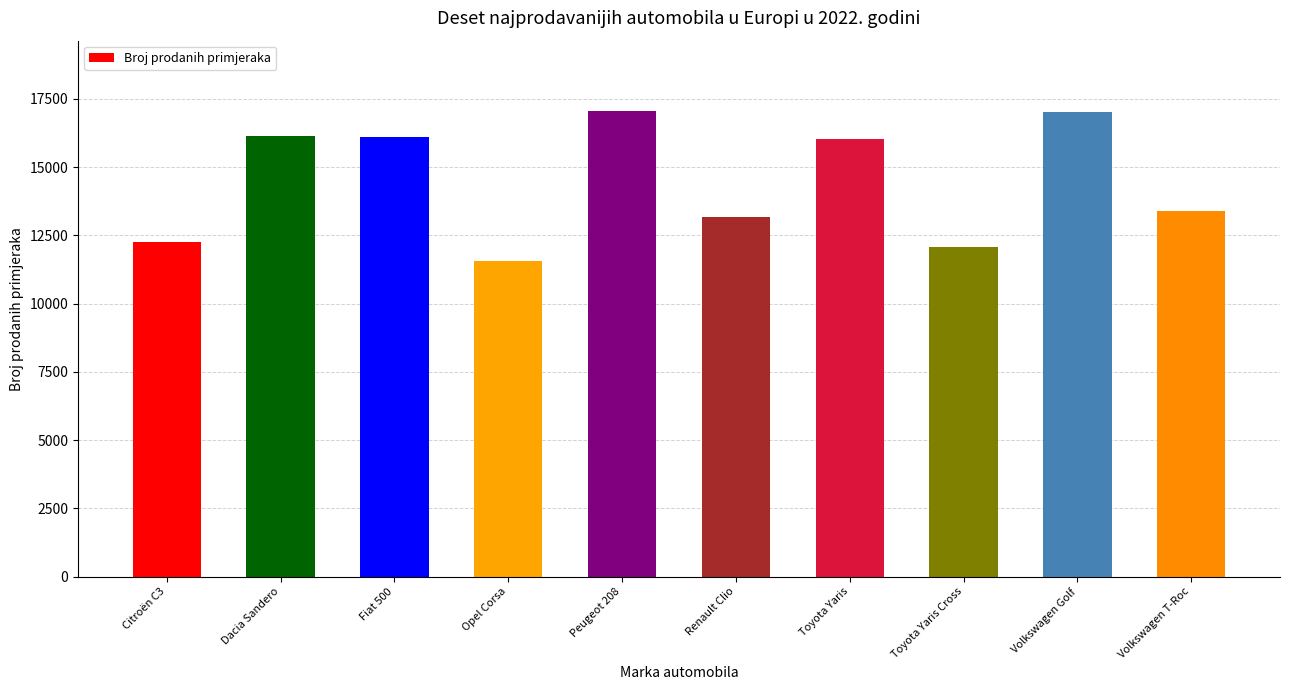

What is the sum of the values at Volkswagen T-Roc and Volkswagen Golf?

30416